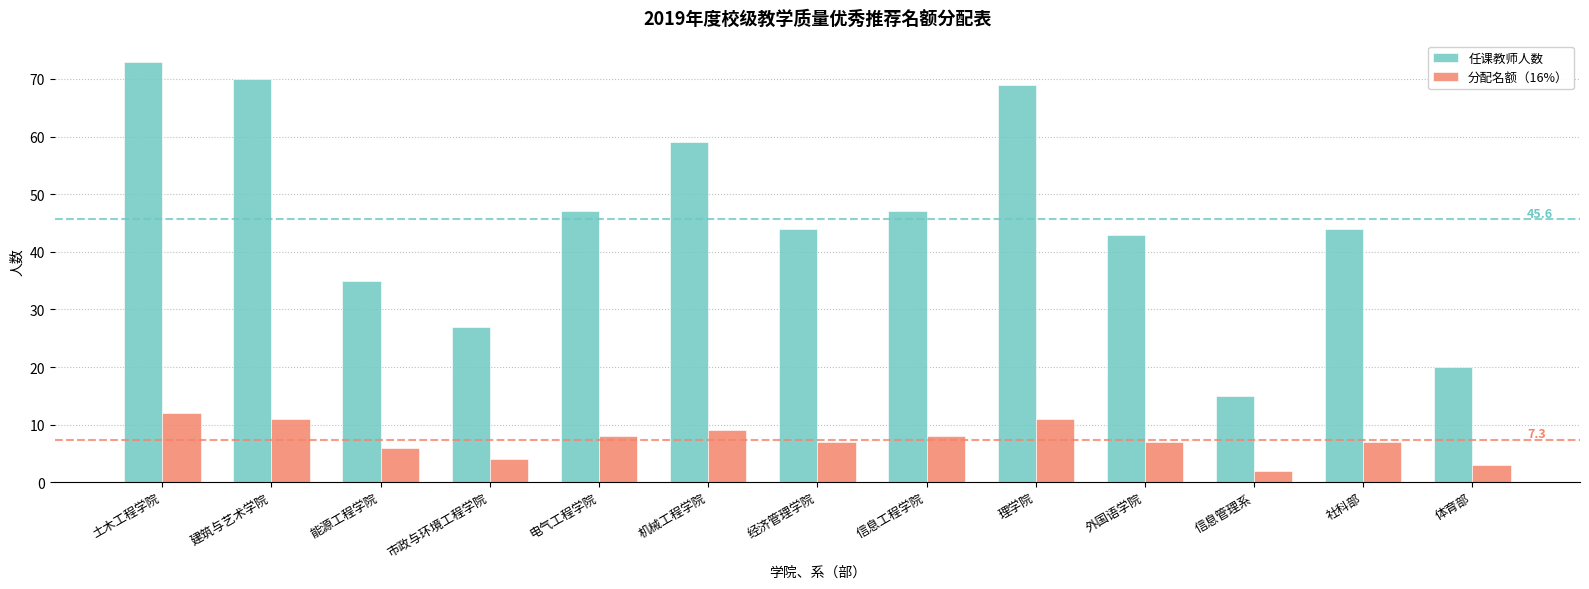

Is the value of 分配名额（16%） at 外国语学院 greater than the value of 任课教师人数 at 体育部?

No